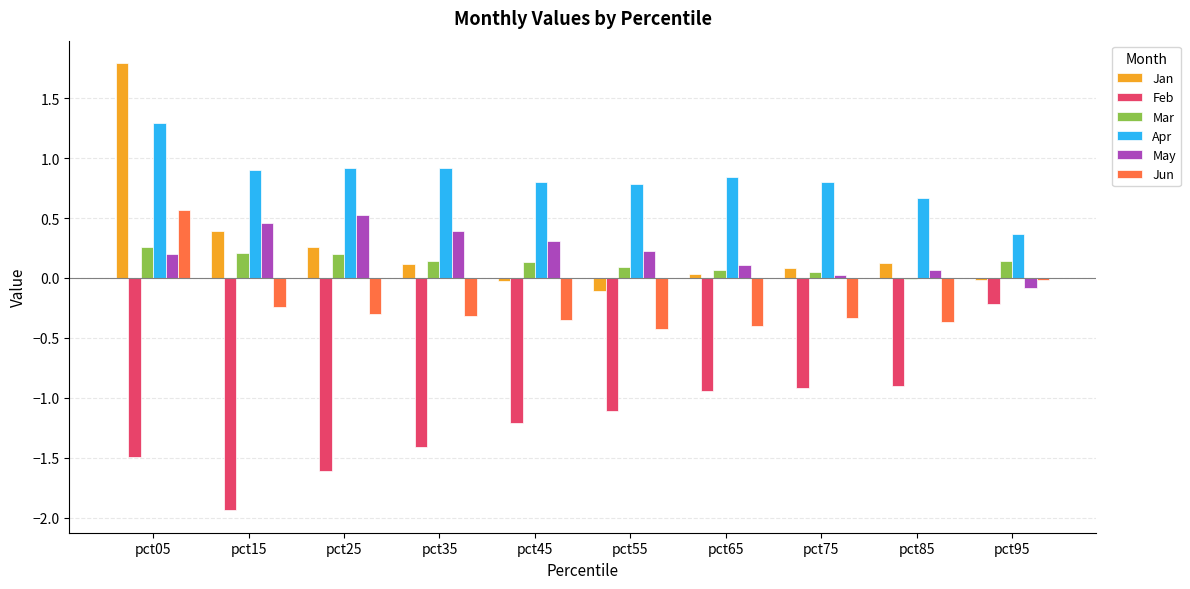

What is the average value of the Feb series?

-1.2